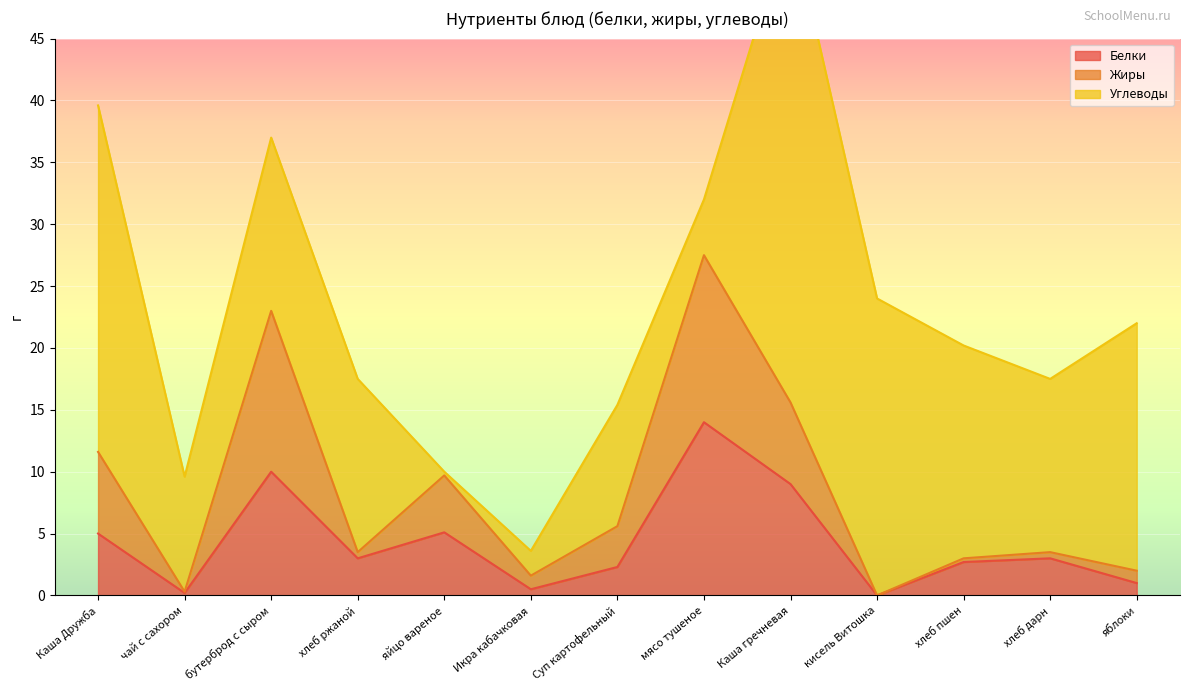

What is the difference between the maximum and minimum values in the Жиры series?

27.5